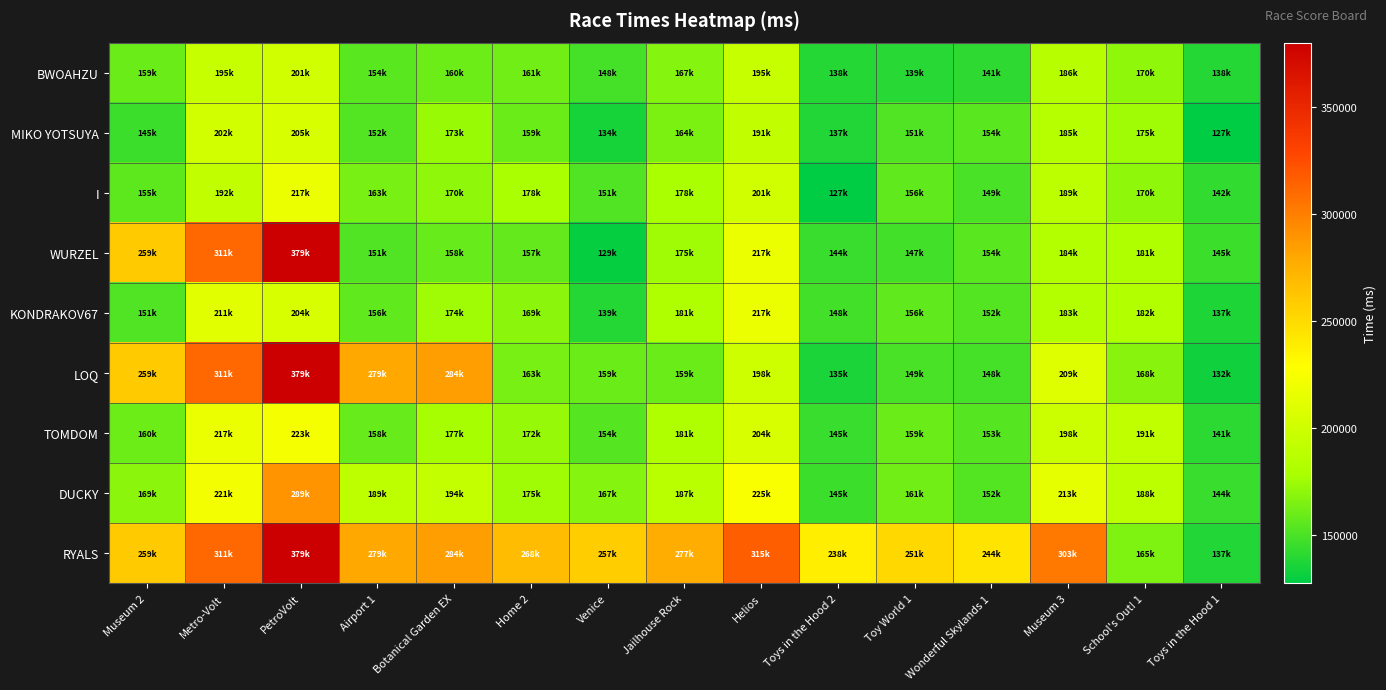

Reading left to right, list all the values displayed in this chart.

BWOAHZU: Museum 2=159342	Metro-Volt=195272	PetroVolt=201429	Airport 1=154956	Botanical Garden EX=160702	Home 2=161748	Venice=148803	Jailhouse Rock=167446	Helios=195162	Toys in the Hood 2=138458	Toy World 1=139646	Wonderful Skylands 1=141372	Museum 3=186097	School's Out! 1=170425	Toys in the Hood 1=138951
MIKO YOTSUYA: Museum 2=145802	Metro-Volt=202012	PetroVolt=205834	Airport 1=152828	Botanical Garden EX=173198	Home 2=159433	Venice=134465	Jailhouse Rock=164886	Helios=191919	Toys in the Hood 2=137927	Toy World 1=151396	Wonderful Skylands 1=154480	Museum 3=185394	School's Out! 1=175391	Toys in the Hood 1=127837
I: Museum 2=155288	Metro-Volt=192450	PetroVolt=217653	Airport 1=163262	Botanical Garden EX=170183	Home 2=178428	Venice=151392	Jailhouse Rock=178623	Helios=201098	Toys in the Hood 2=127462	Toy World 1=156510	Wonderful Skylands 1=149556	Museum 3=189048	School's Out! 1=170762	Toys in the Hood 1=142637
WURZEL: Museum 2=259119	Metro-Volt=311389	PetroVolt=379969	Airport 1=151259	Botanical Garden EX=158416	Home 2=157106	Venice=129966	Jailhouse Rock=175575	Helios=217293	Toys in the Hood 2=144504	Toy World 1=147532	Wonderful Skylands 1=154754	Museum 3=184586	School's Out! 1=181186	Toys in the Hood 1=145807
KONDRAKOV67: Museum 2=151247	Metro-Volt=211572	PetroVolt=204839	Airport 1=156806	Botanical Garden EX=174831	Home 2=169742	Venice=139182	Jailhouse Rock=181830	Helios=217522	Toys in the Hood 2=148116	Toy World 1=156866	Wonderful Skylands 1=152565	Museum 3=183697	School's Out! 1=182847	Toys in the Hood 1=137038
LOQ: Museum 2=259119	Metro-Volt=311389	PetroVolt=379969	Airport 1=279775	Botanical Garden EX=284519	Home 2=163531	Venice=159054	Jailhouse Rock=159066	Helios=198933	Toys in the Hood 2=135381	Toy World 1=149468	Wonderful Skylands 1=148546	Museum 3=209285	School's Out! 1=168573	Toys in the Hood 1=132569
TOMDOM: Museum 2=160697	Metro-Volt=217746	PetroVolt=223501	Airport 1=158774	Botanical Garden EX=177205	Home 2=172121	Venice=154057	Jailhouse Rock=181653	Helios=204801	Toys in the Hood 2=145025	Toy World 1=159360	Wonderful Skylands 1=153321	Museum 3=198012	School's Out! 1=191297	Toys in the Hood 1=141062
DUCKY: Museum 2=169119	Metro-Volt=221389	PetroVolt=289969	Airport 1=189775	Botanical Garden EX=194519	Home 2=175604	Venice=167862	Jailhouse Rock=187287	Helios=225966	Toys in the Hood 2=145343	Toy World 1=161650	Wonderful Skylands 1=152216	Museum 3=213536	School's Out! 1=188914	Toys in the Hood 1=144512
RYALS: Museum 2=259119	Metro-Volt=311389	PetroVolt=379969	Airport 1=279775	Botanical Garden EX=284519	Home 2=268428	Venice=257862	Jailhouse Rock=277287	Helios=315966	Toys in the Hood 2=238116	Toy World 1=251650	Wonderful Skylands 1=244754	Museum 3=303536	School's Out! 1=165208	Toys in the Hood 1=137727